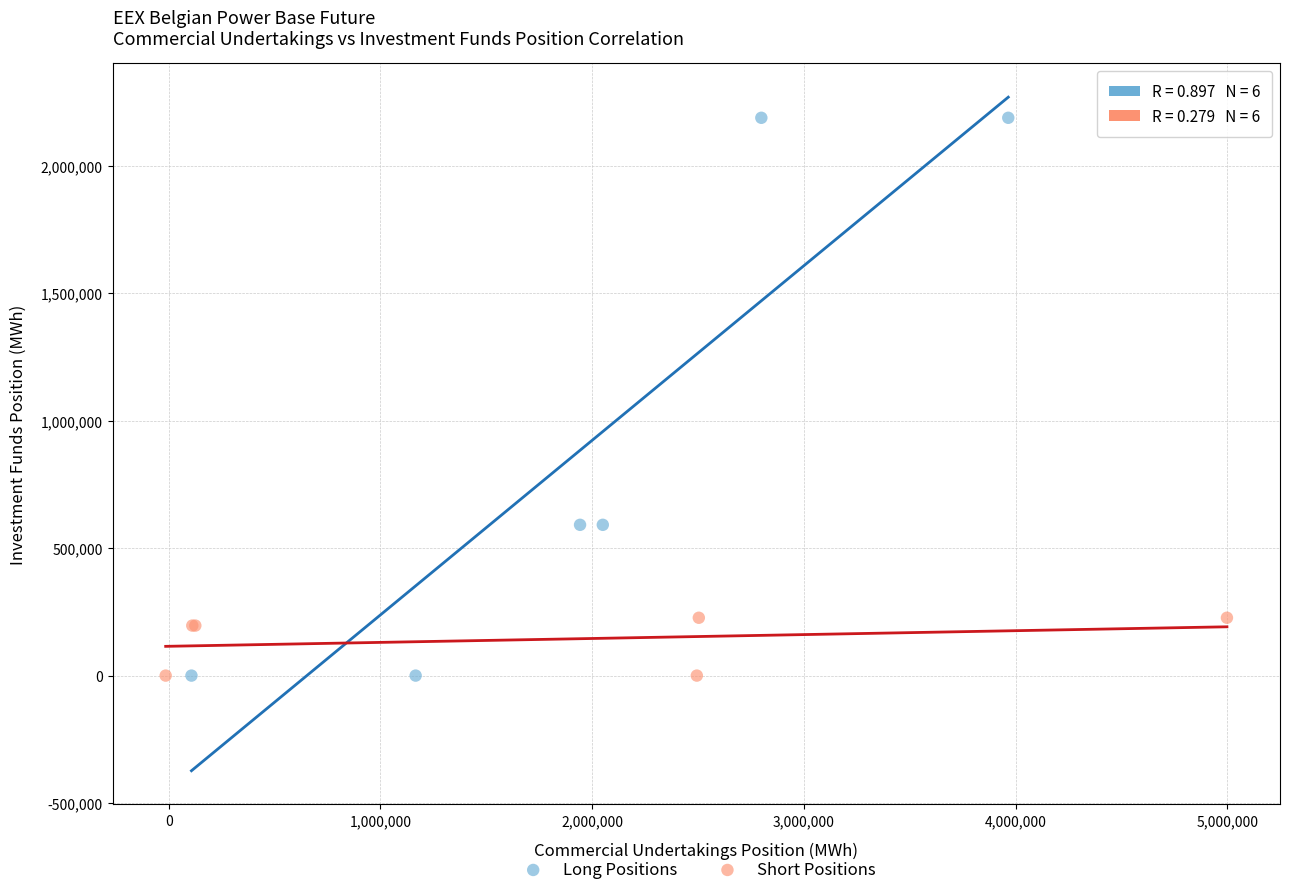

Which series contains the highest Y value?

Long Positions